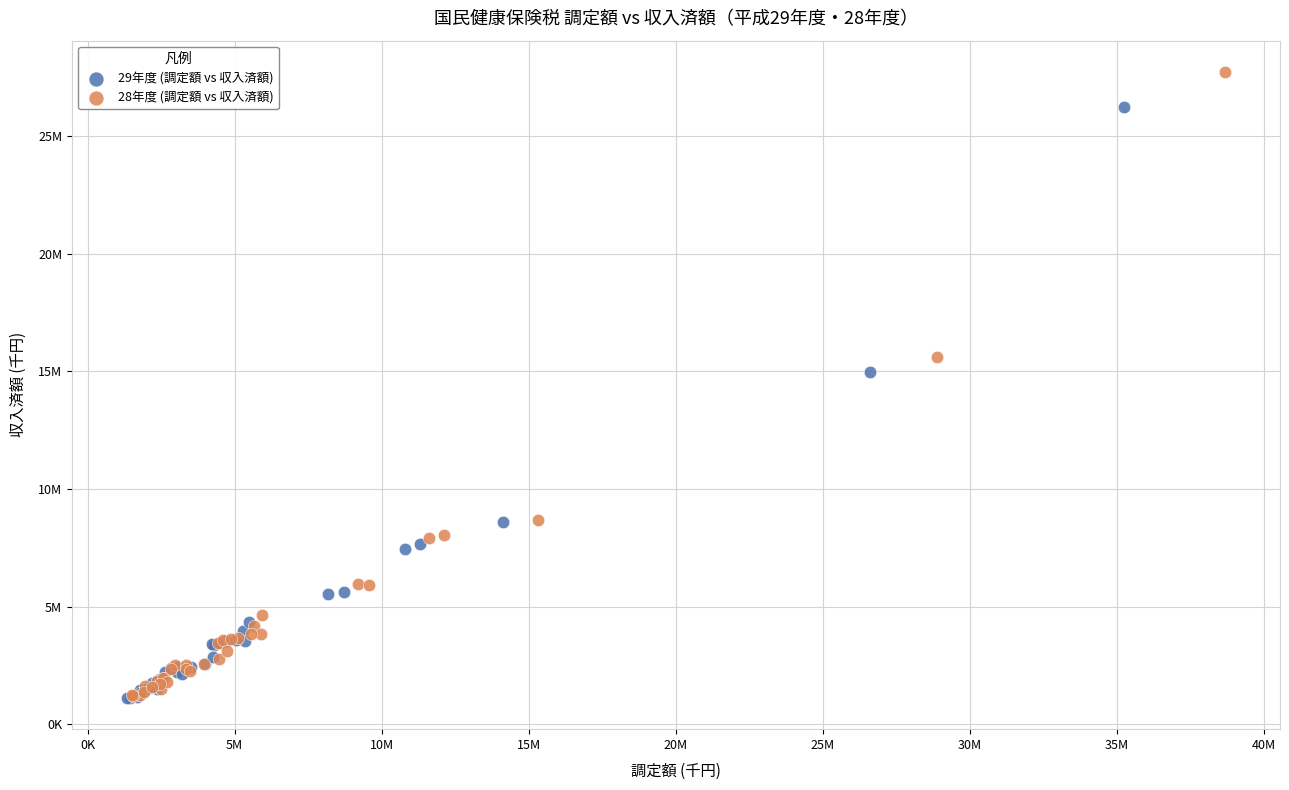

Which series has the largest Y range (max minus min)?

28年度 (調定額 vs 収入済額)